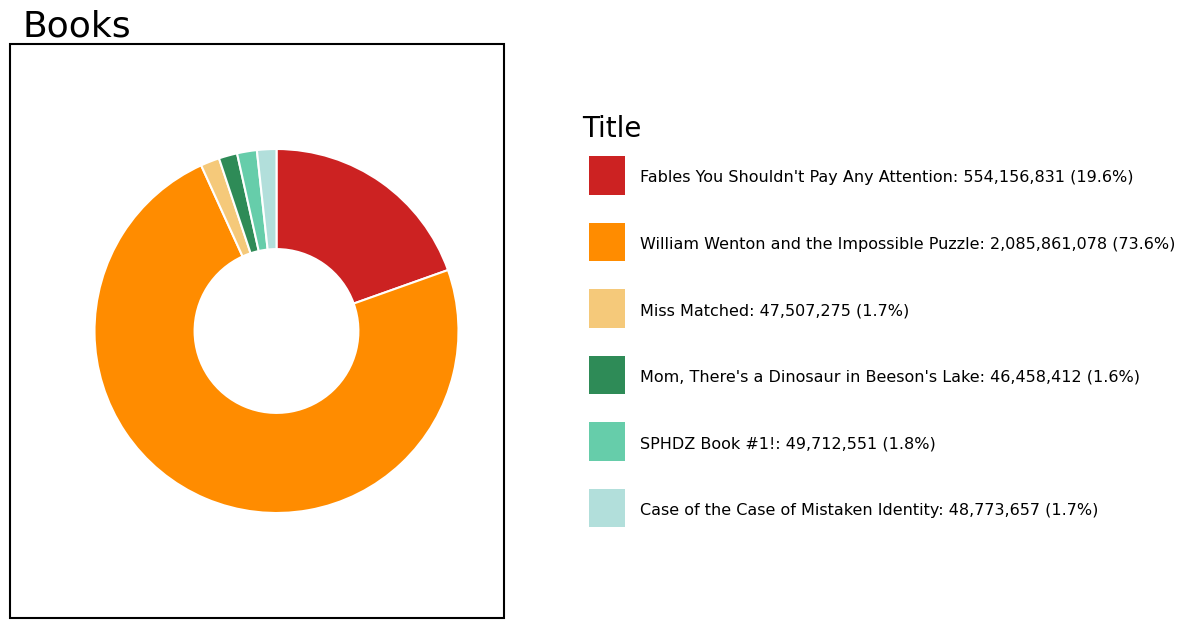

How many slices are in this pie chart?

6